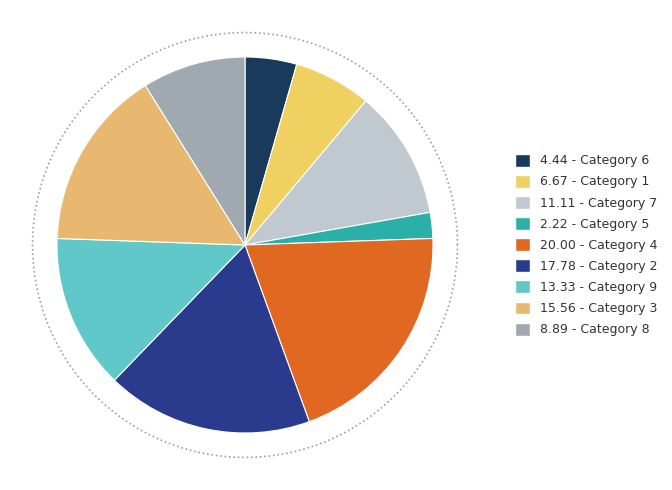

To the nearest percent, what is the difference between the largest and smallest slice percentages?

18%